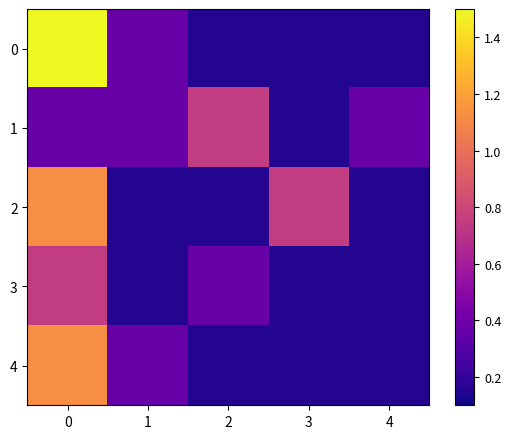

What is the greatest value displayed?

1.5